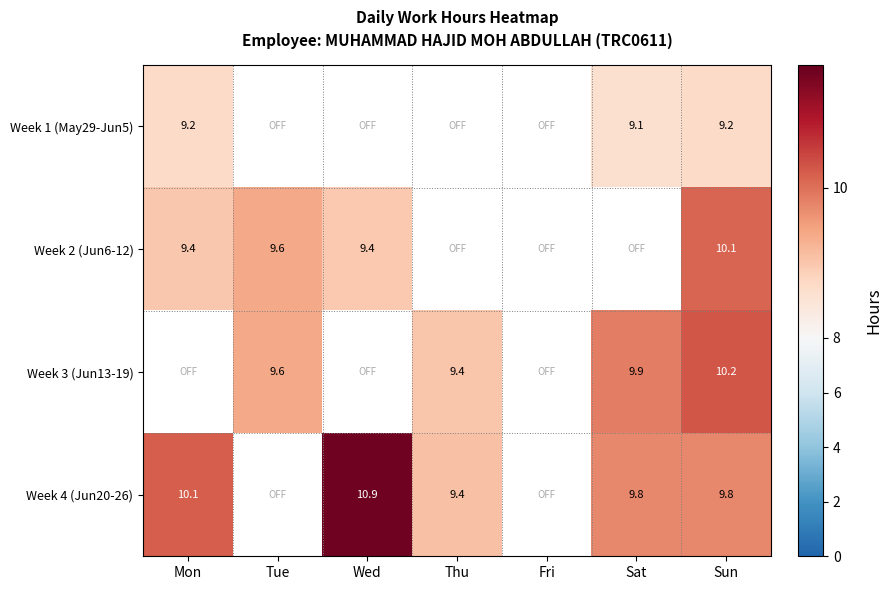

Is it true that Week 2 (Jun6-12) equals 9.4 at Mon?

True